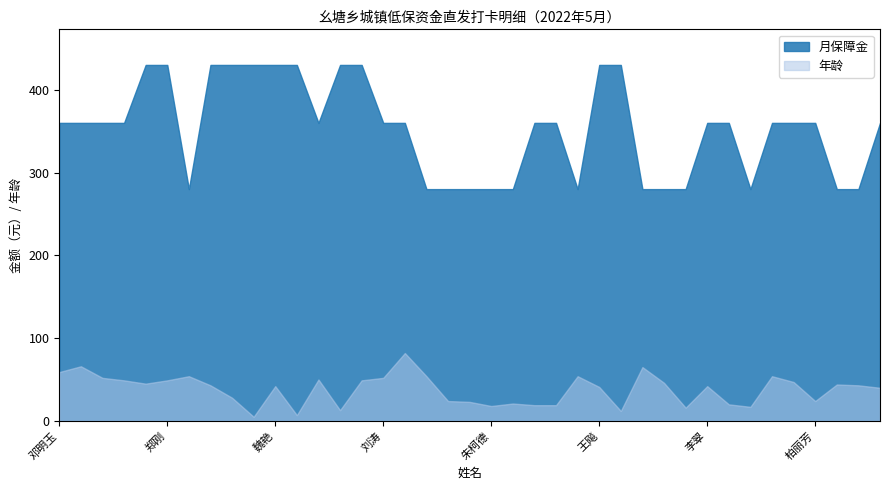

List the series in order of their overall mean, highest first.

月保障金, 年龄